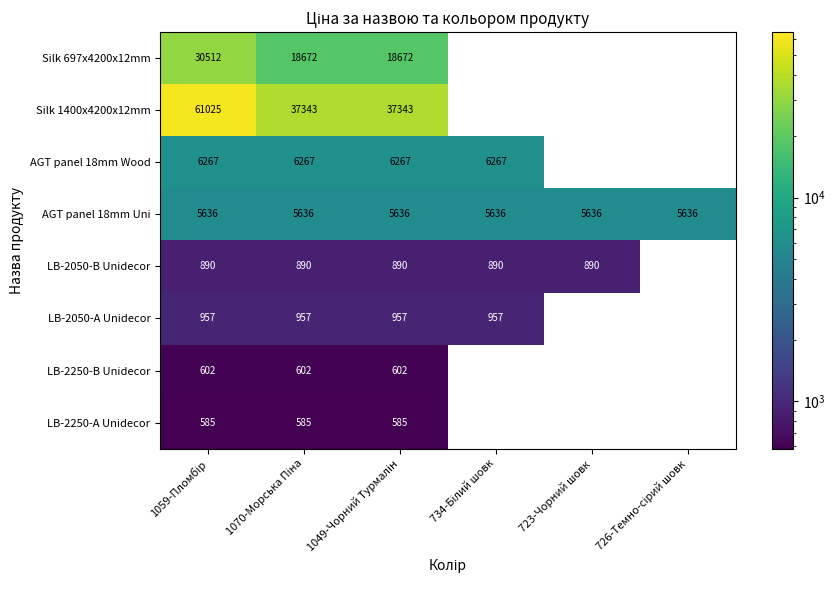

How many positive values does the LB-2250-B Unidecor series have?

3